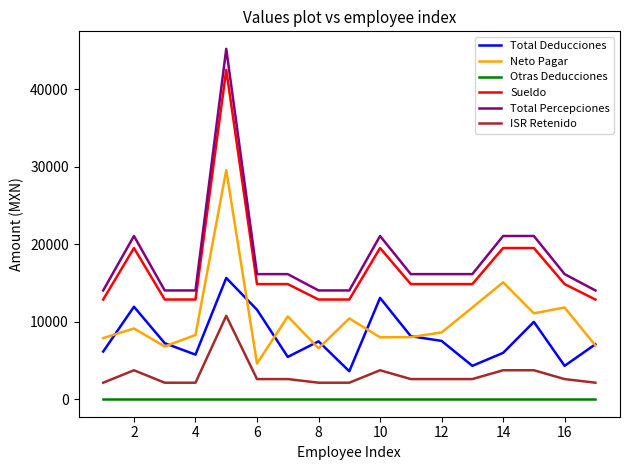

Rank the series by their maximum value, from highest to lowest.

Total Percepciones, Sueldo, Neto Pagar, Total Deducciones, ISR Retenido, Otras Deducciones